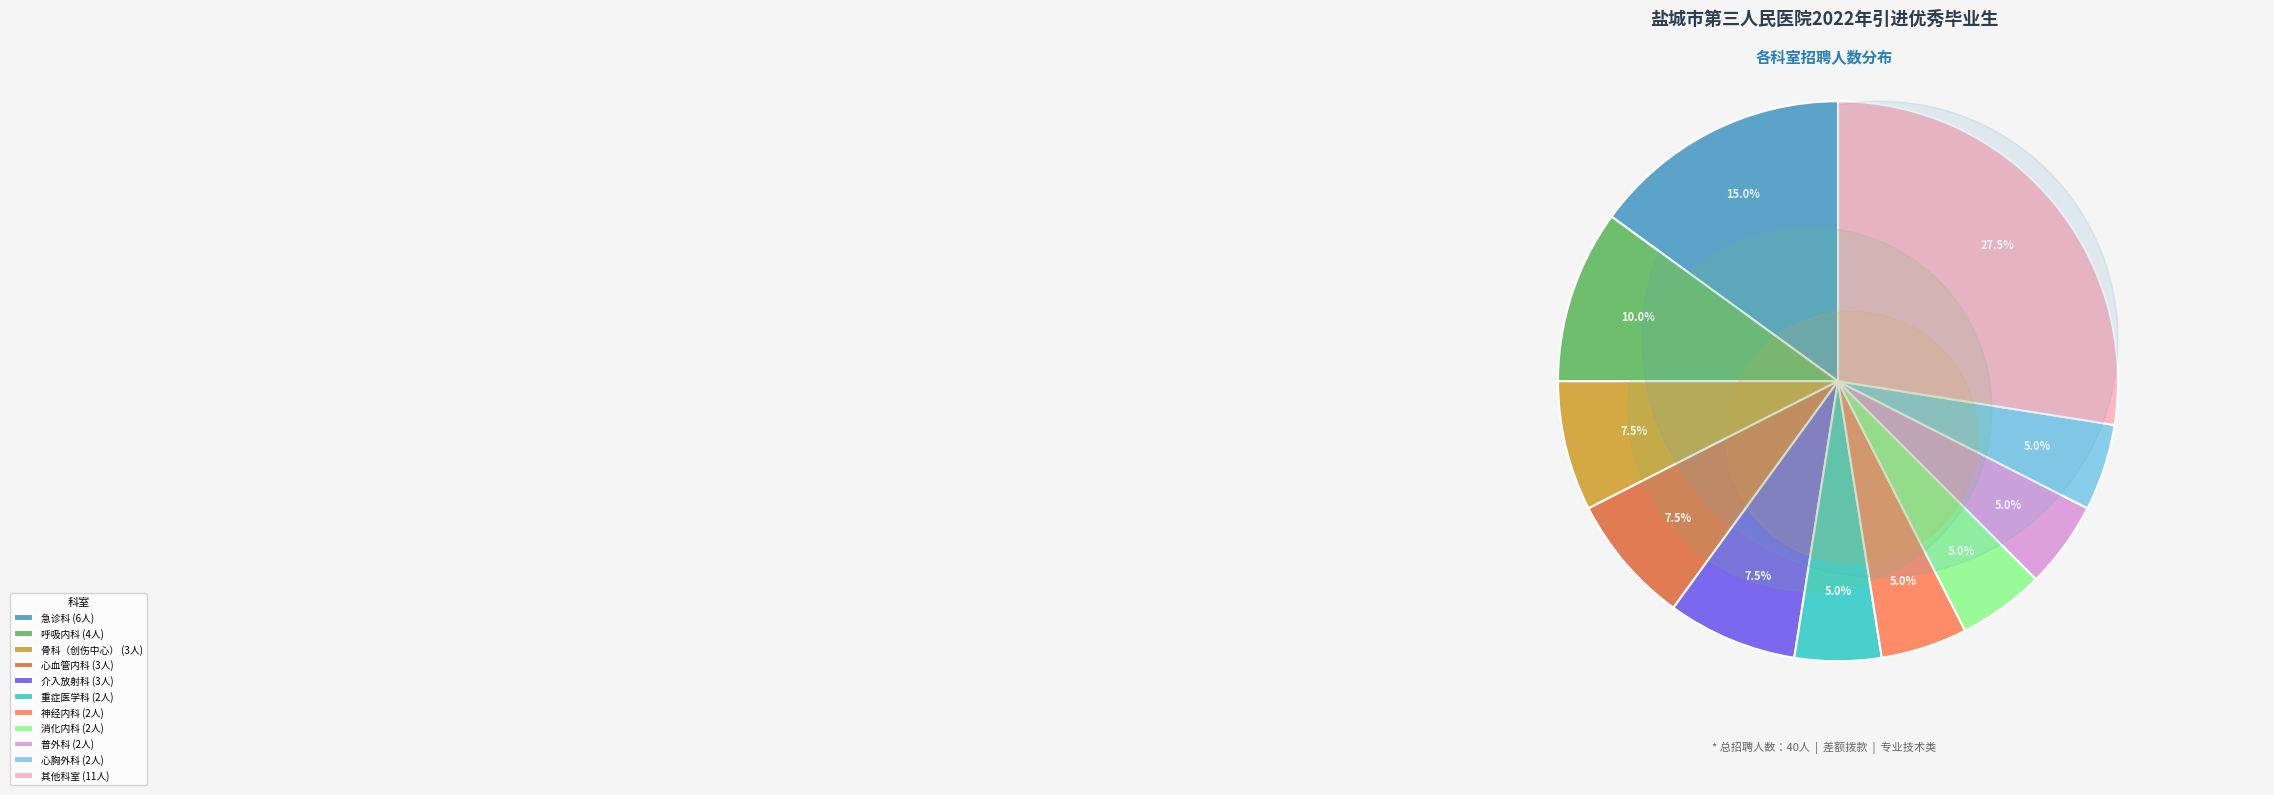

What percentage is the 心血管内科 slice, to the nearest percent?

8%